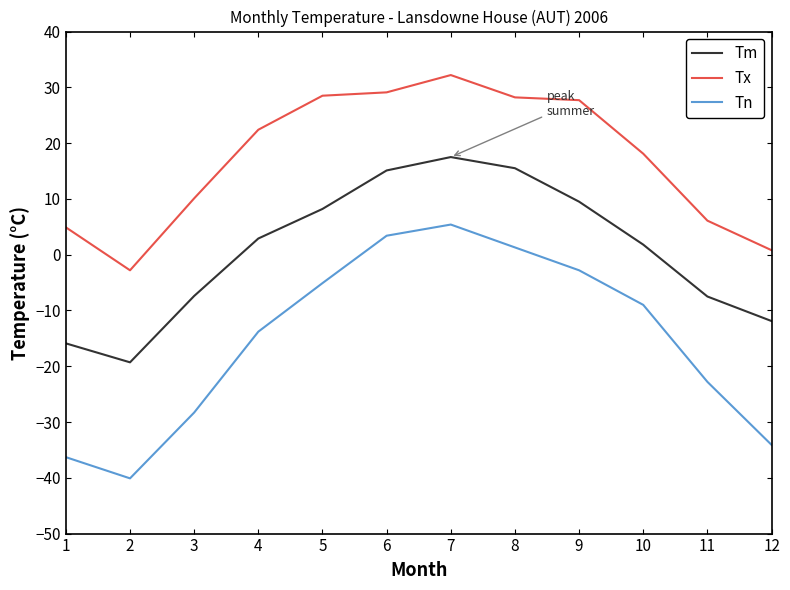

What is the difference between the Tx values at 12 and 11?

5.3